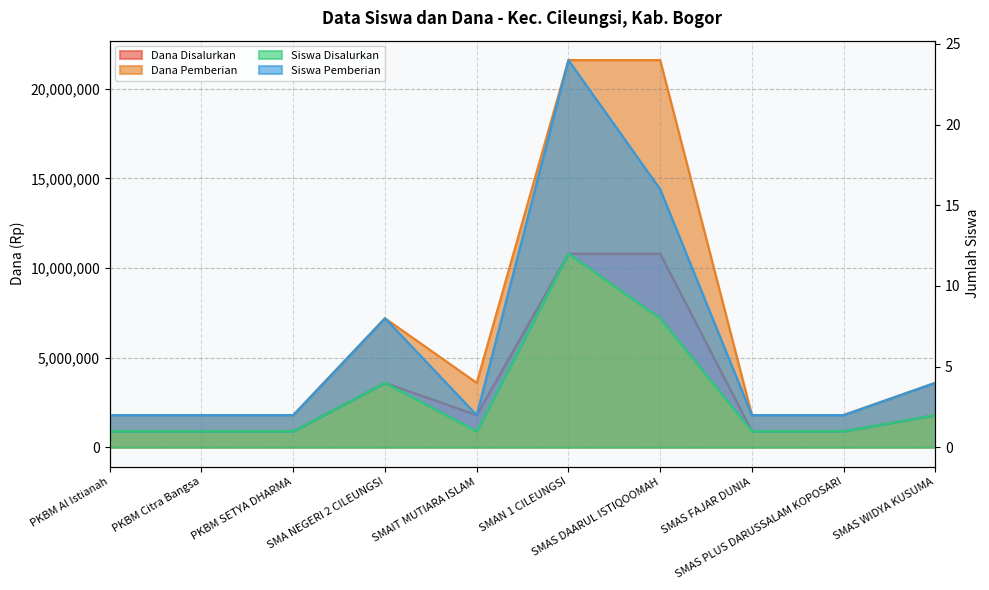

Where is Dana Pemberian nearest to the value 11700000?

SMA NEGERI 2 CILEUNGSI